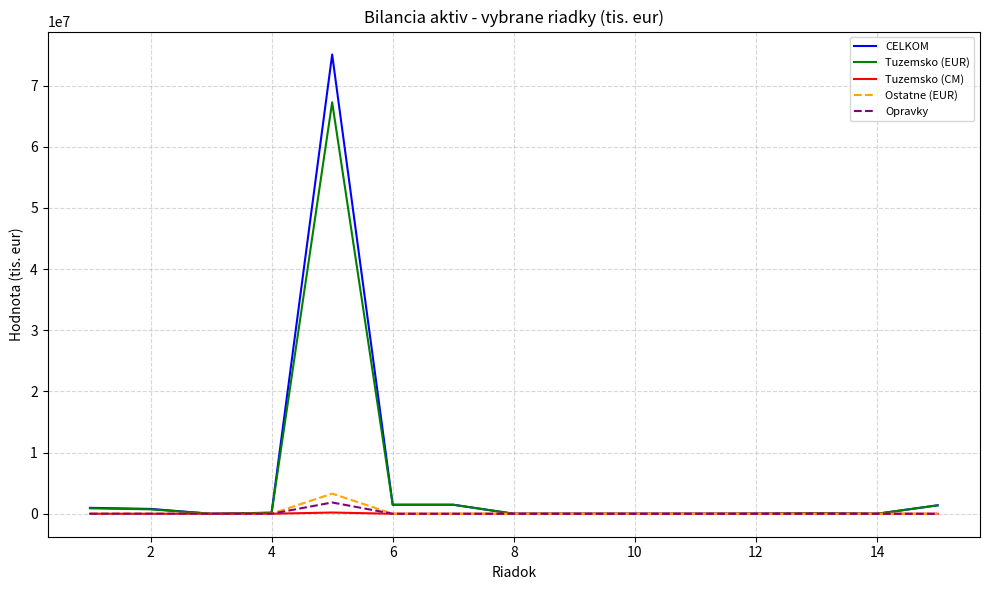

Which series has the largest range (max minus min)?

CELKOM